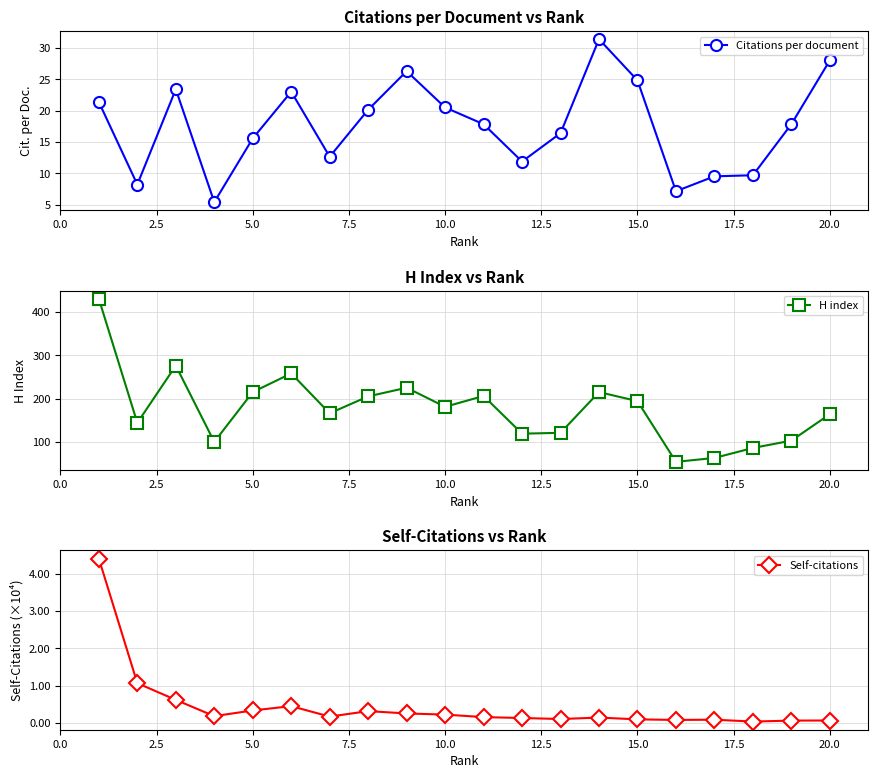

The Citations per document series shows 21.9 at 5.0. True or false?

False